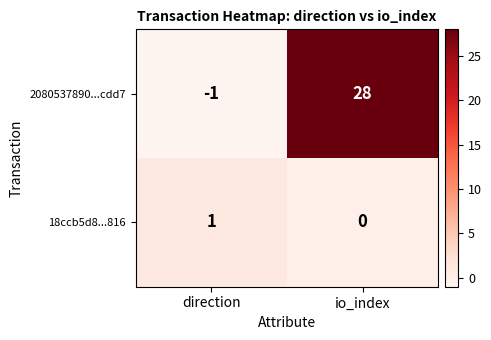

Rank the series by their maximum value, from highest to lowest.

2080537890...cdd7, 18ccb5d8...816